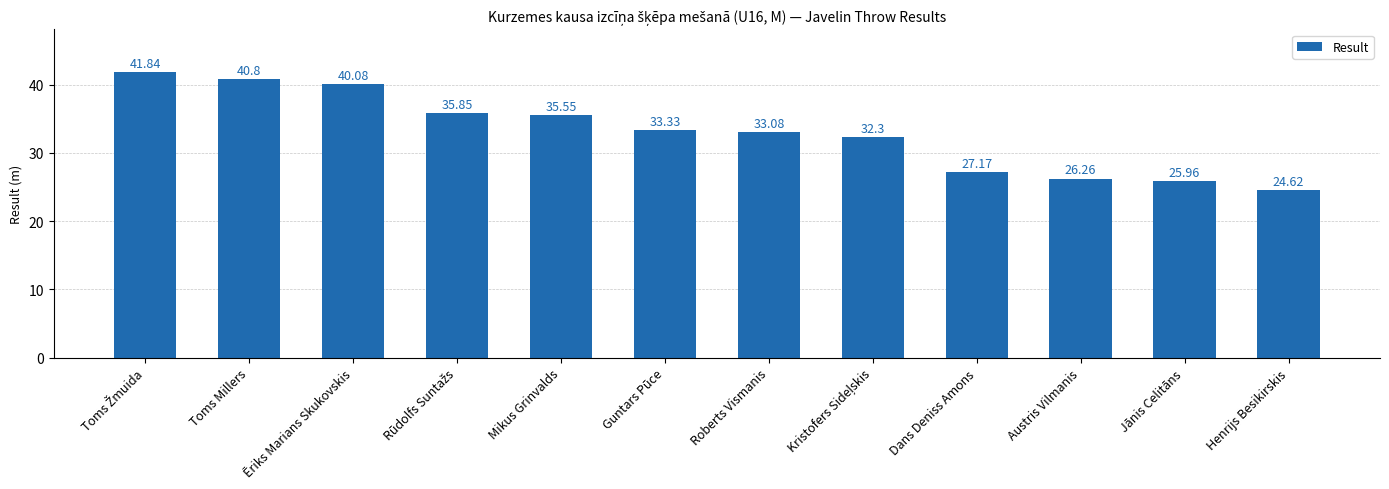

Which label corresponds to the smallest value in the chart?

Henrijs Besikirskis